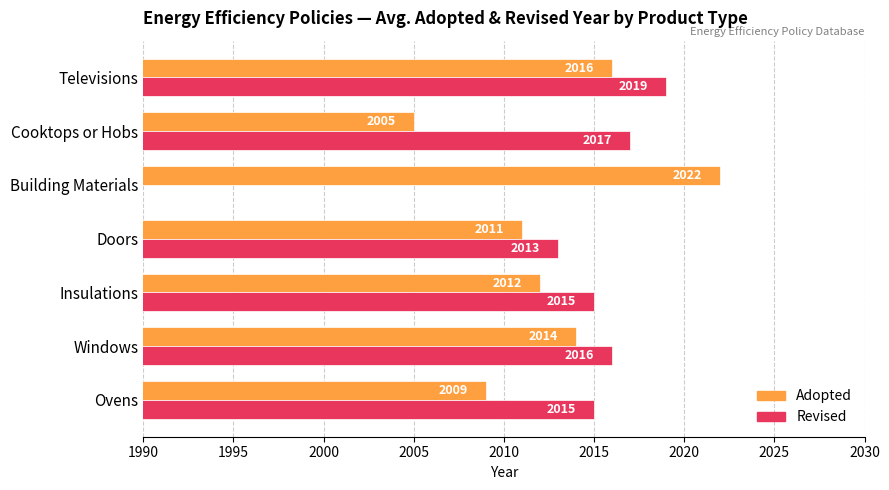

What is the difference between the highest and lowest values at Ovens?

6